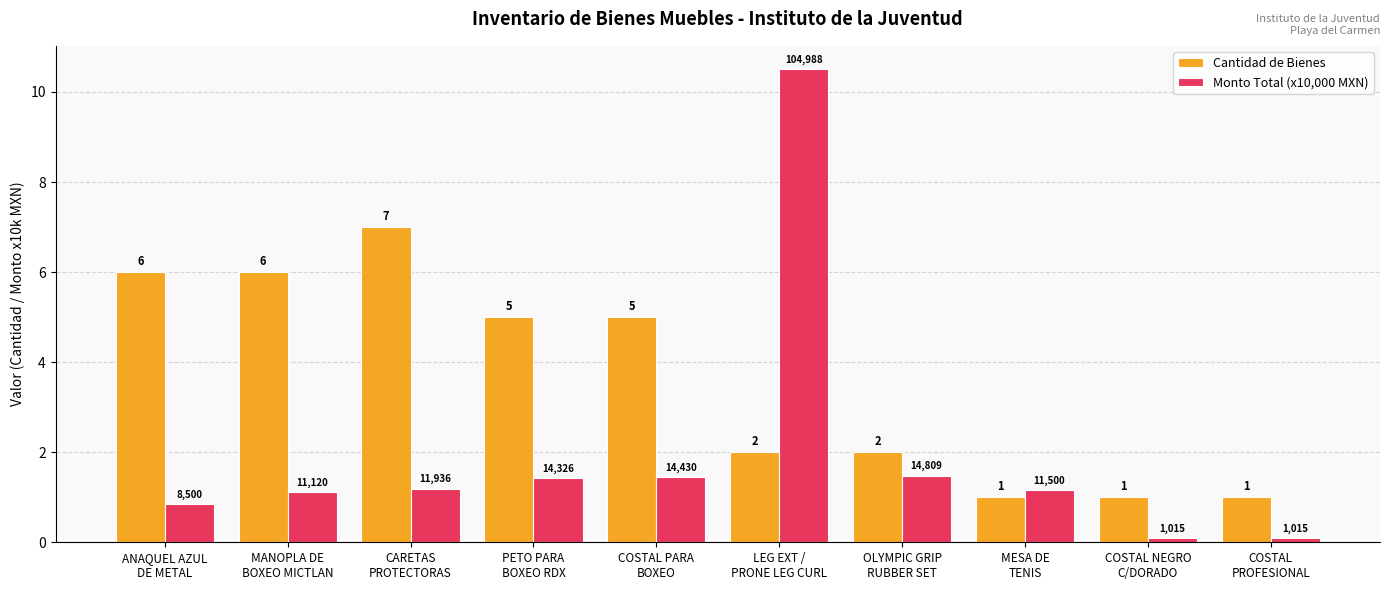

Rank the series by their average value, from highest to lowest.

Cantidad de Bienes, Monto Total (x10,000 MXN)